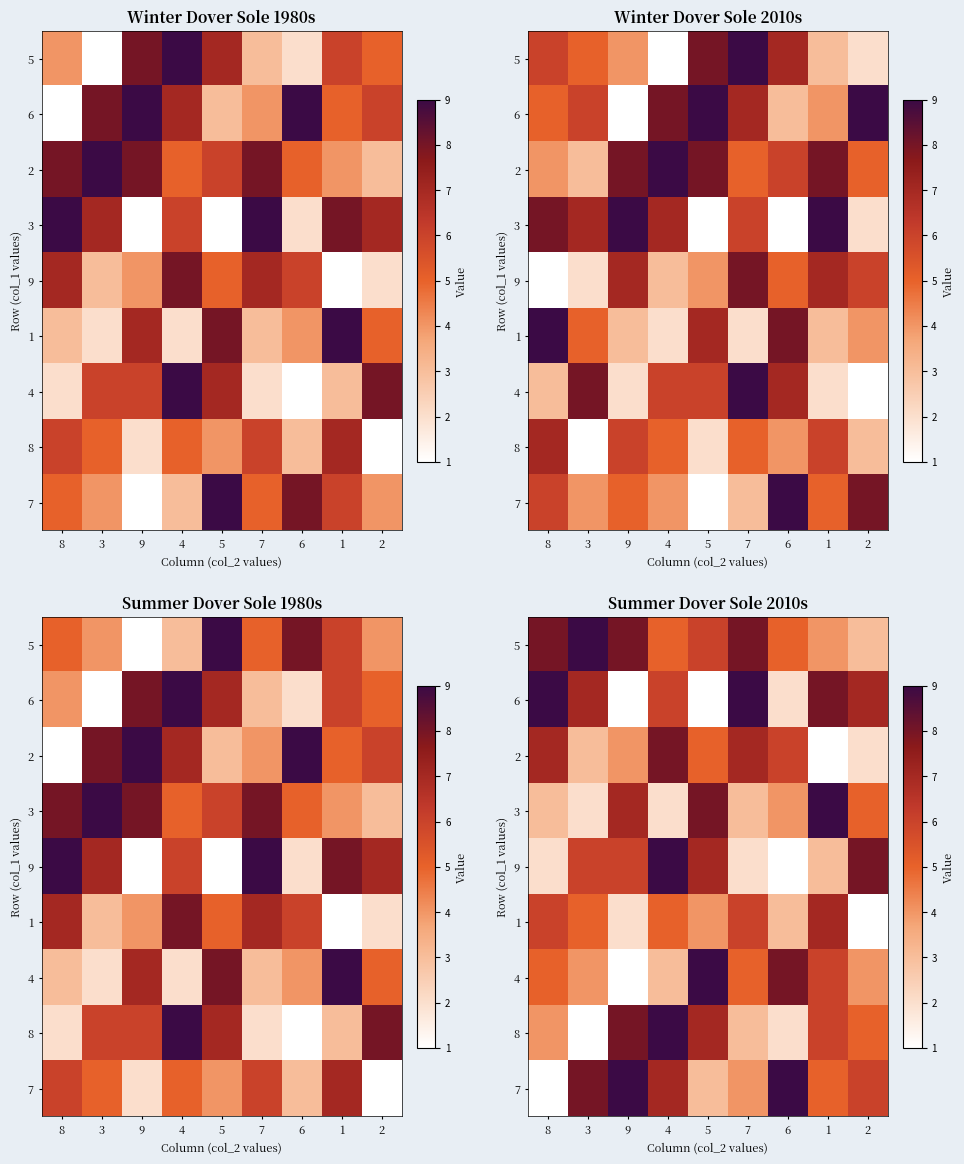

At which category is the sum across all series the highest?

4